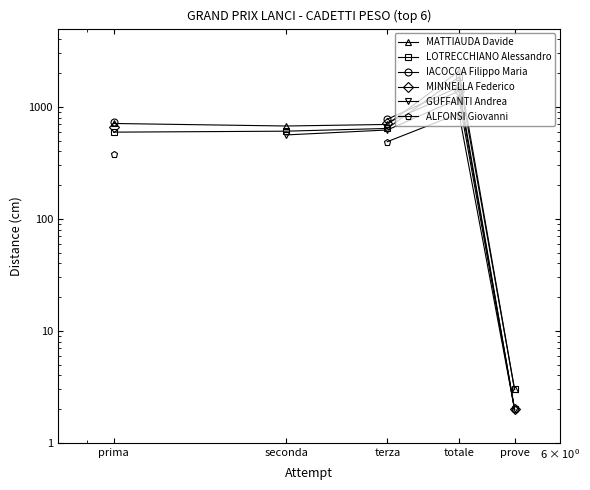

In MINNELLA Federico, how many points are higher than both neighbors (excluding endpoints)?

1